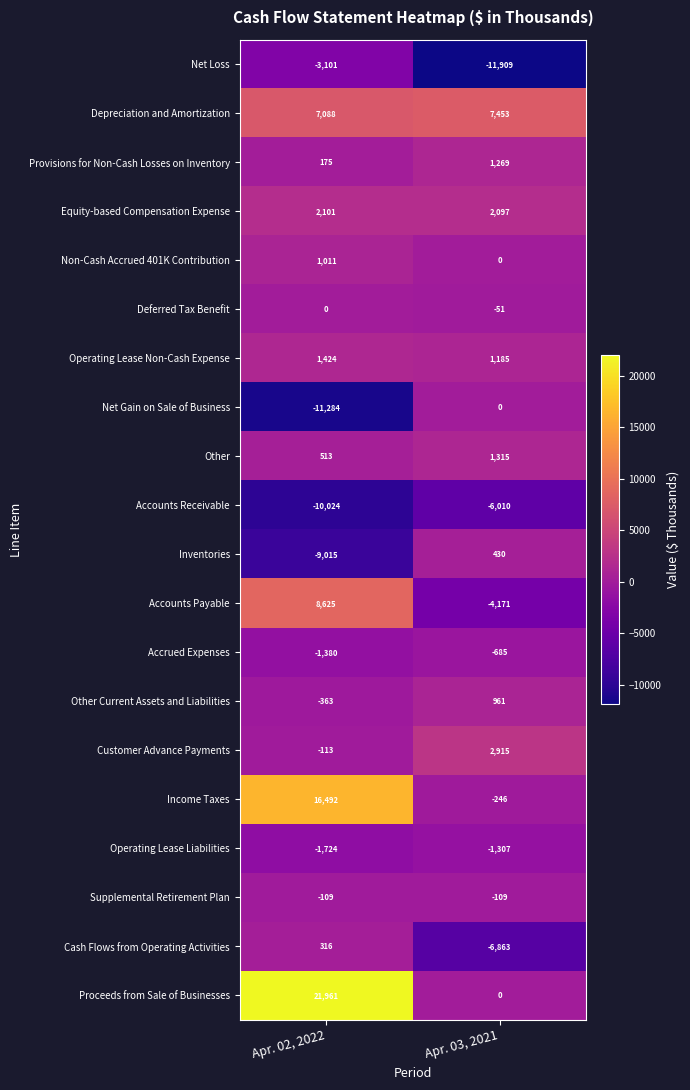

Which series has the largest total across all categories?

Proceeds from Sale of Businesses